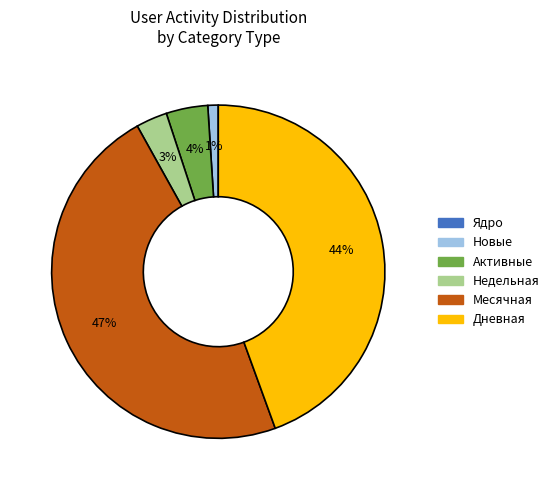

True or false: Месячная accounts for 36% of the total.

False